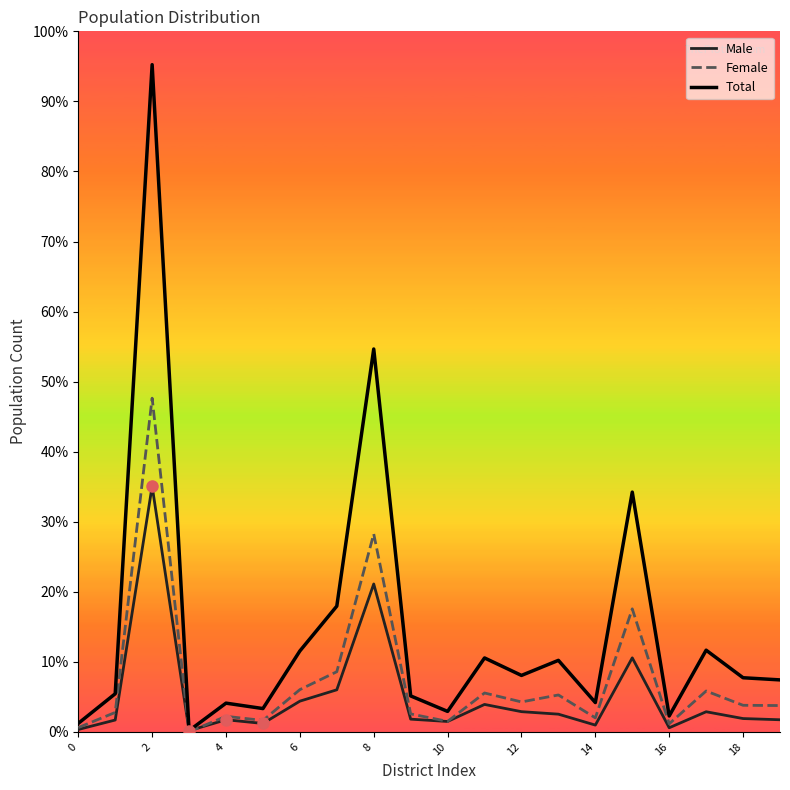

Which series has the widest spread of values?

Total